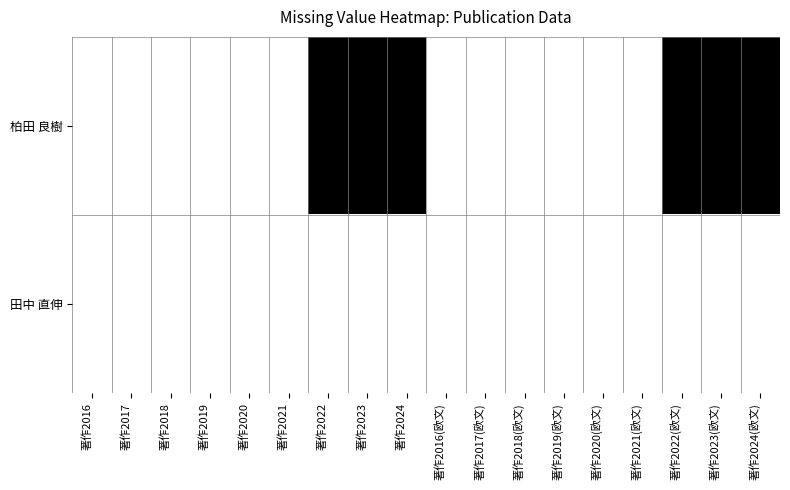

Reading right to left, extract all data points from this chart.

柏田 良樹: 著作2024(欧文)=1	著作2023(欧文)=1	著作2022(欧文)=1	著作2021(欧文)=0	著作2020(欧文)=0	著作2019(欧文)=0	著作2018(欧文)=0	著作2017(欧文)=0	著作2016(欧文)=0	著作2024=1	著作2023=1	著作2022=1	著作2021=0	著作2020=0	著作2019=0	著作2018=0	著作2017=0	著作2016=0
田中 直伸: 著作2024(欧文)=0	著作2023(欧文)=0	著作2022(欧文)=0	著作2021(欧文)=0	著作2020(欧文)=0	著作2019(欧文)=0	著作2018(欧文)=0	著作2017(欧文)=0	著作2016(欧文)=0	著作2024=0	著作2023=0	著作2022=0	著作2021=0	著作2020=0	著作2019=0	著作2018=0	著作2017=0	著作2016=0